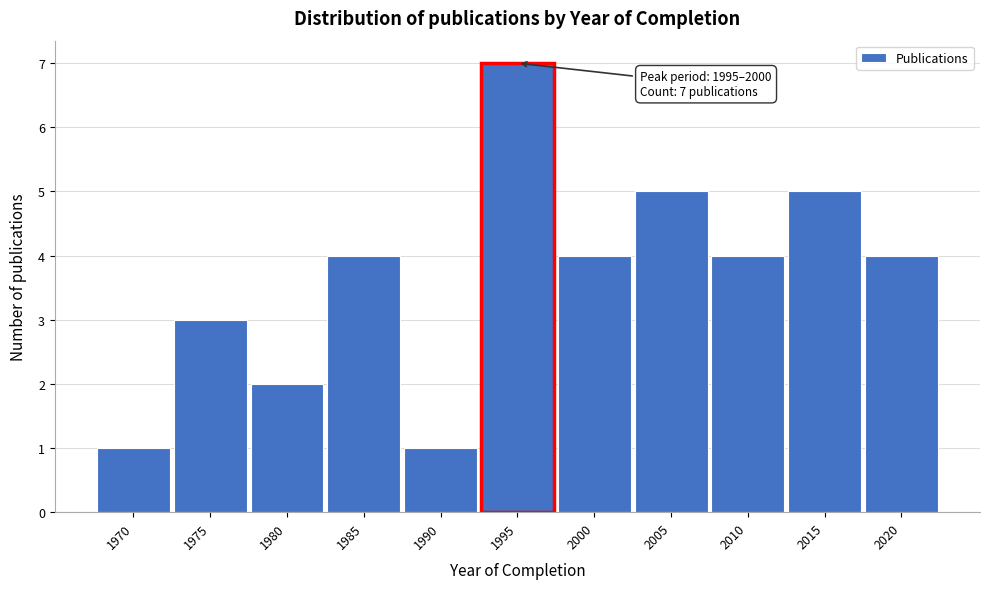

Reading left to right, transcribe all the data shown in this chart.

1970=1	1975=3	1980=2	1985=4	1990=1	1995=7	2000=4	2005=5	2010=4	2015=5	2020=4